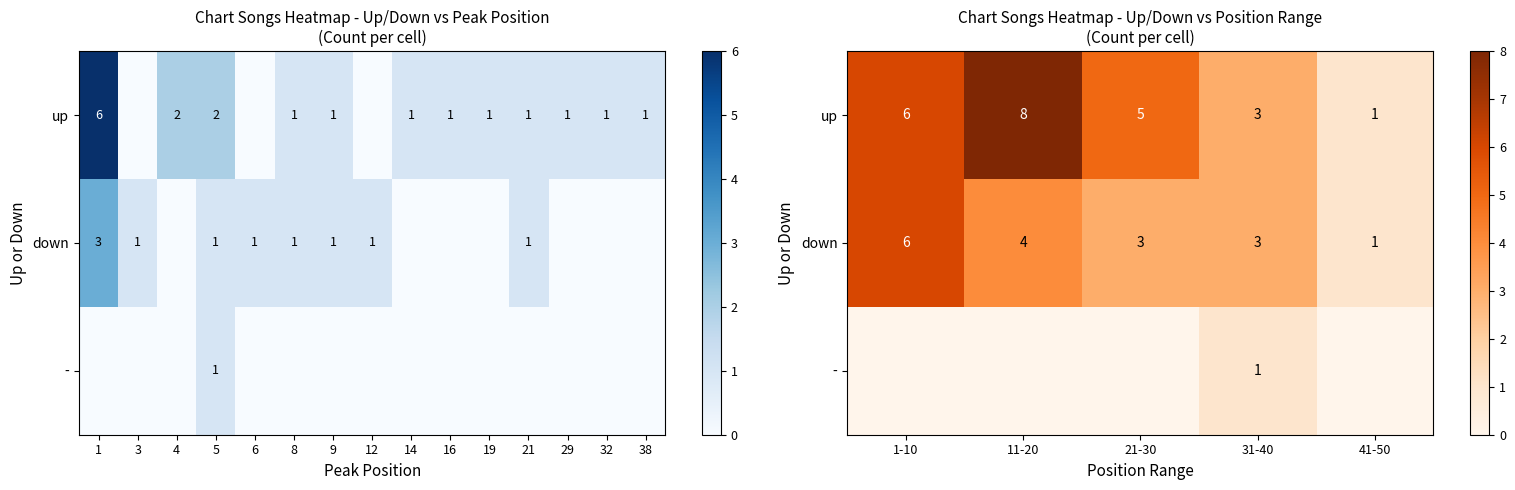

Is it true that - equals 0 at 21-30?

True